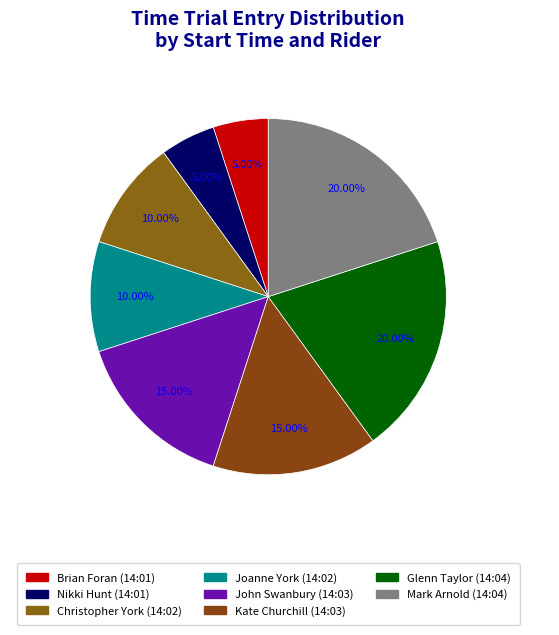

Count the number of slices in the pie.

8